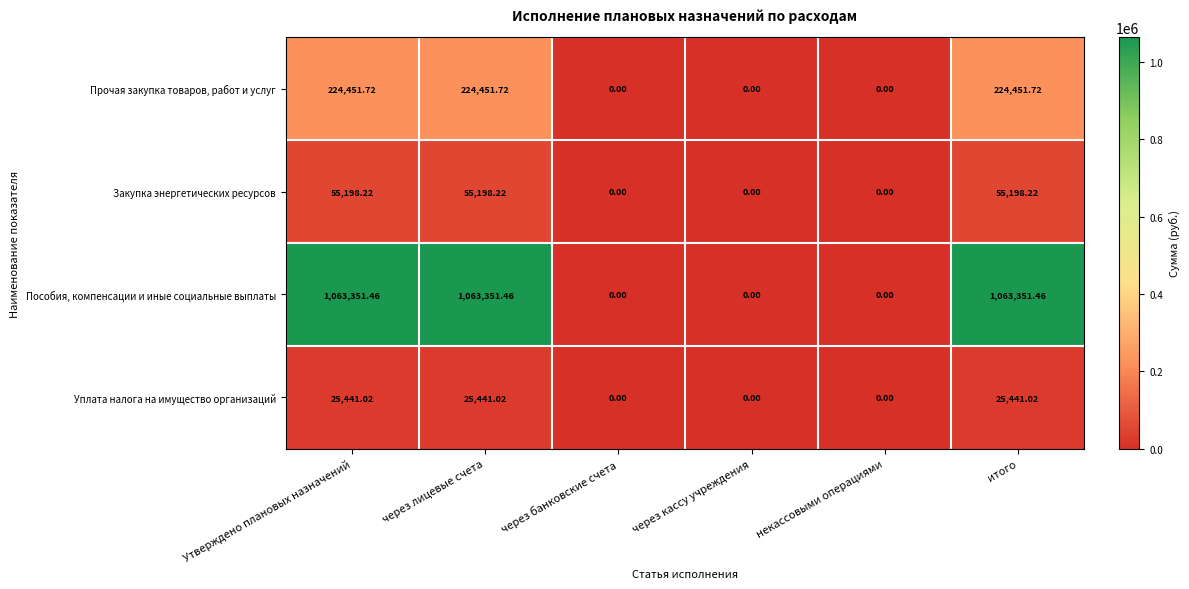

At which label does Прочая закупка товаров, работ и услуг first exceed 224451?

Утверждено плановых назначений